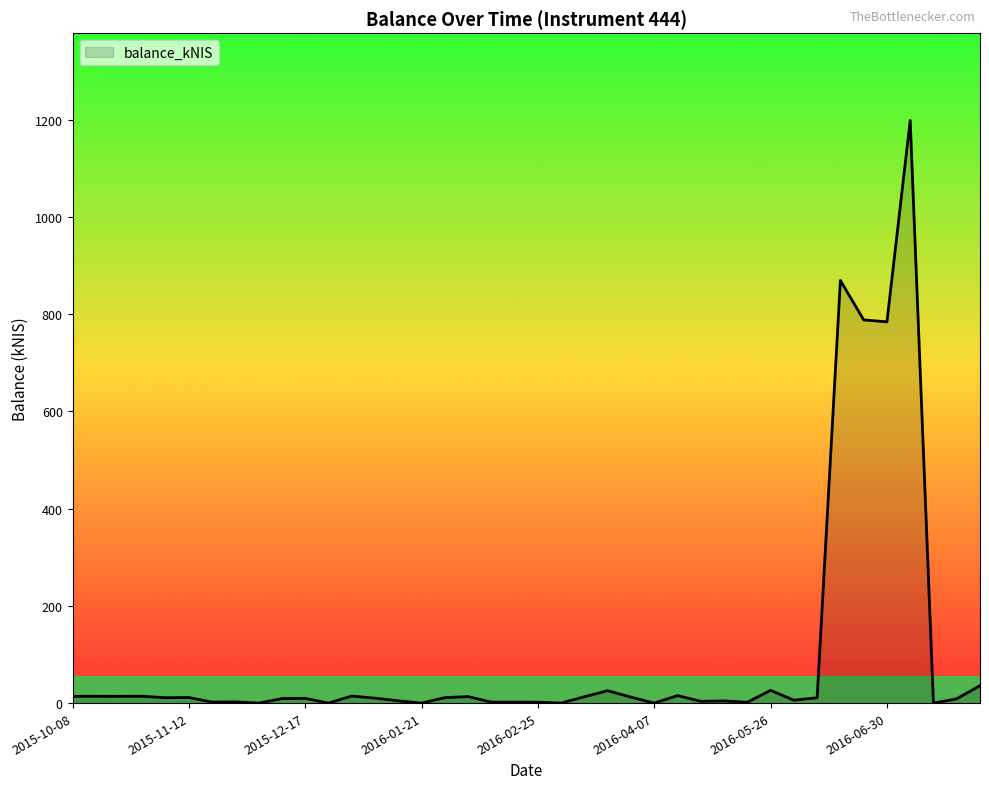

True or false: there are more than 1 points higher than both neighbors.

True